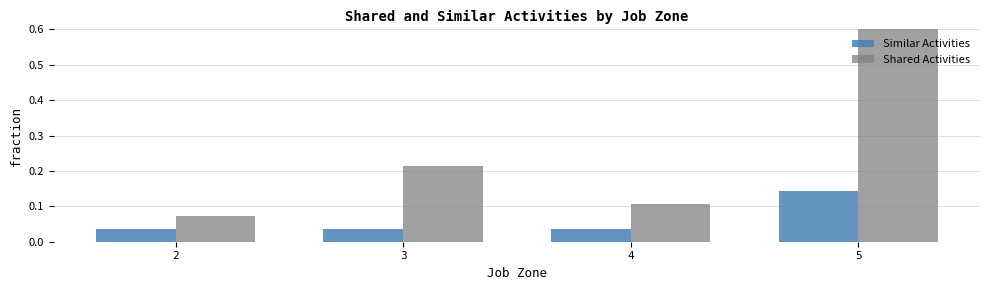

Which series changed the most between 2 and 3?

Shared Activities